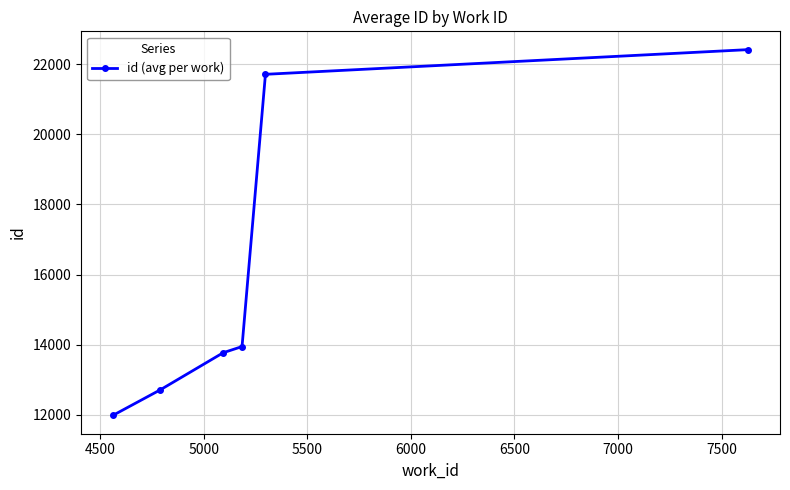

What is the difference between the maximum and minimum values?

10431